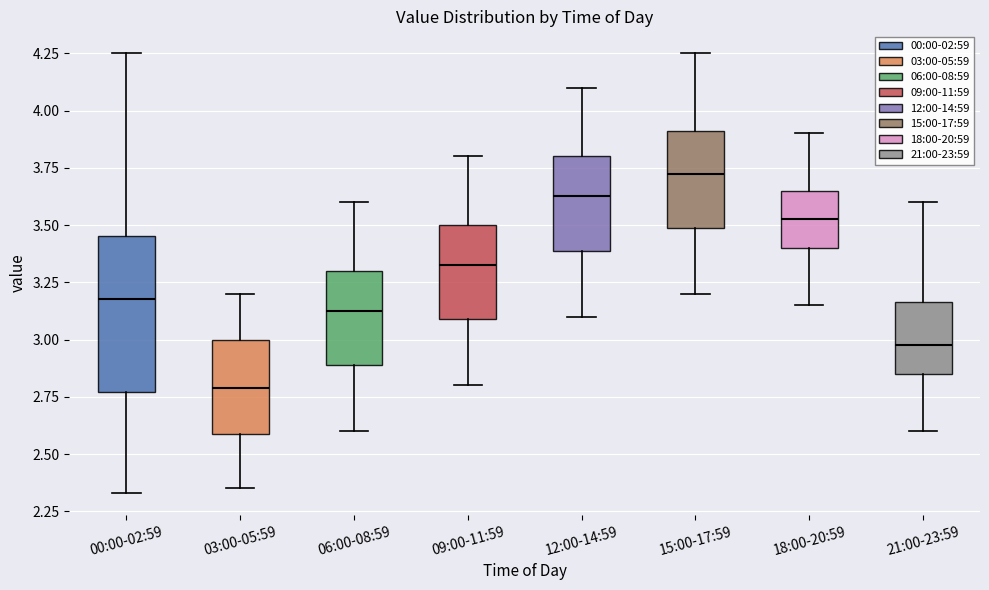

Where does the lower whisker of the box for 21:00-23:59 end on the y-axis? The values are not printed on the chart, so give them approximately, as read against the axis.

2.60